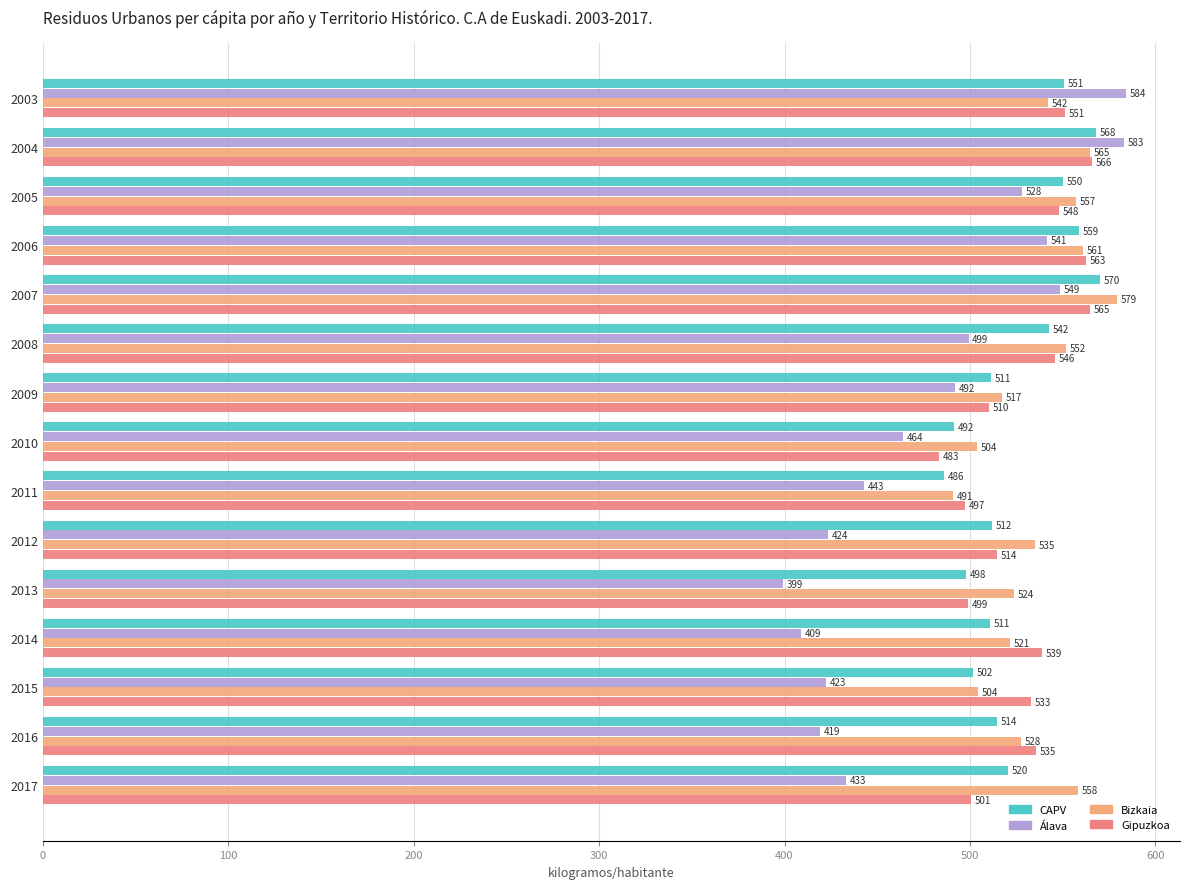

Which series has the largest range (max minus min)?

Álava